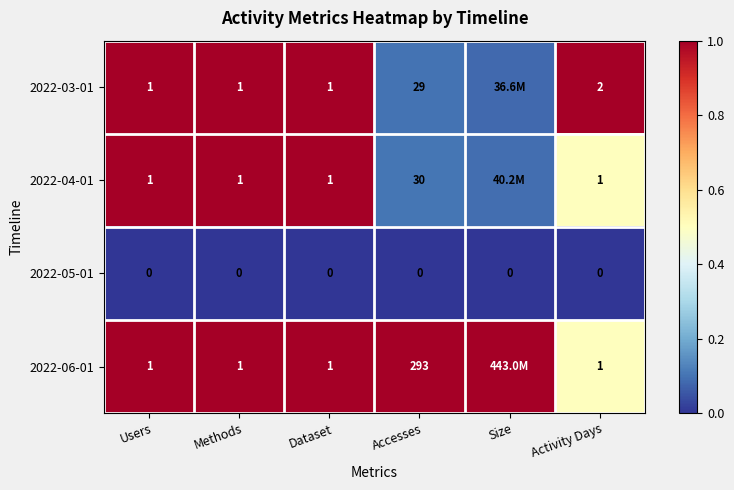

Is the value of 2022-05-01 at Accesses greater than the value of 2022-03-01 at Methods?

No